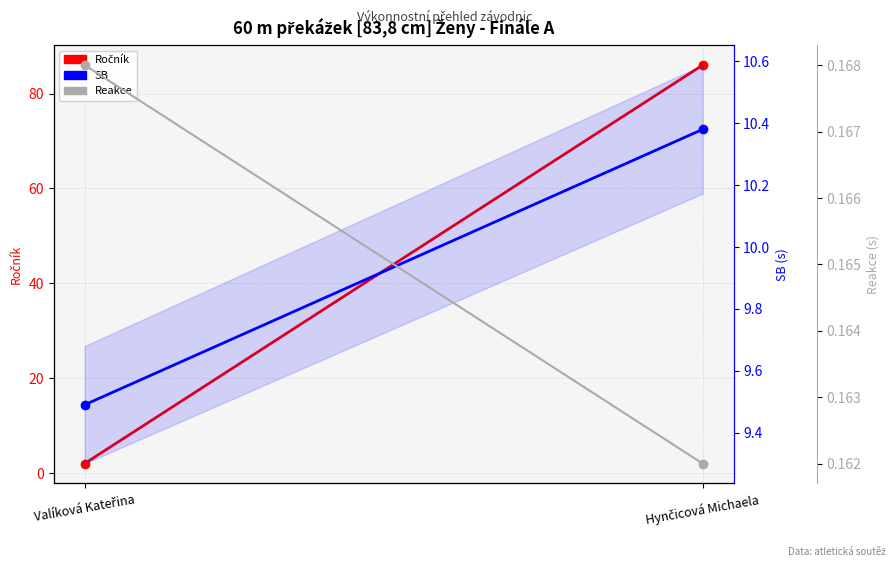

At which category is the sum across all series the highest?

Hynčicová Michaela